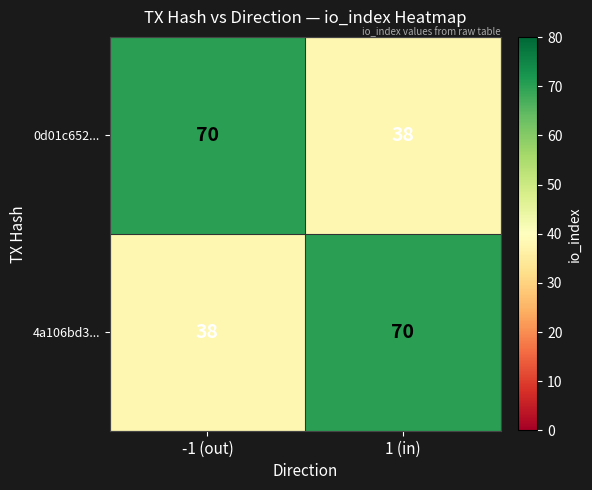

The value of 4a106bd3... at 1 (in) is 47. True or false?

False